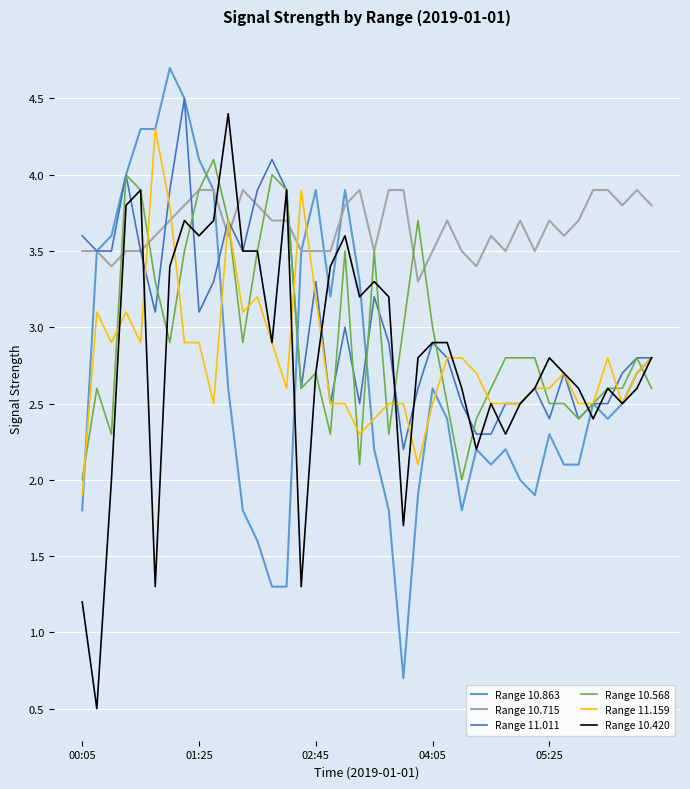

What is the maximum value shown in the chart?

4.7